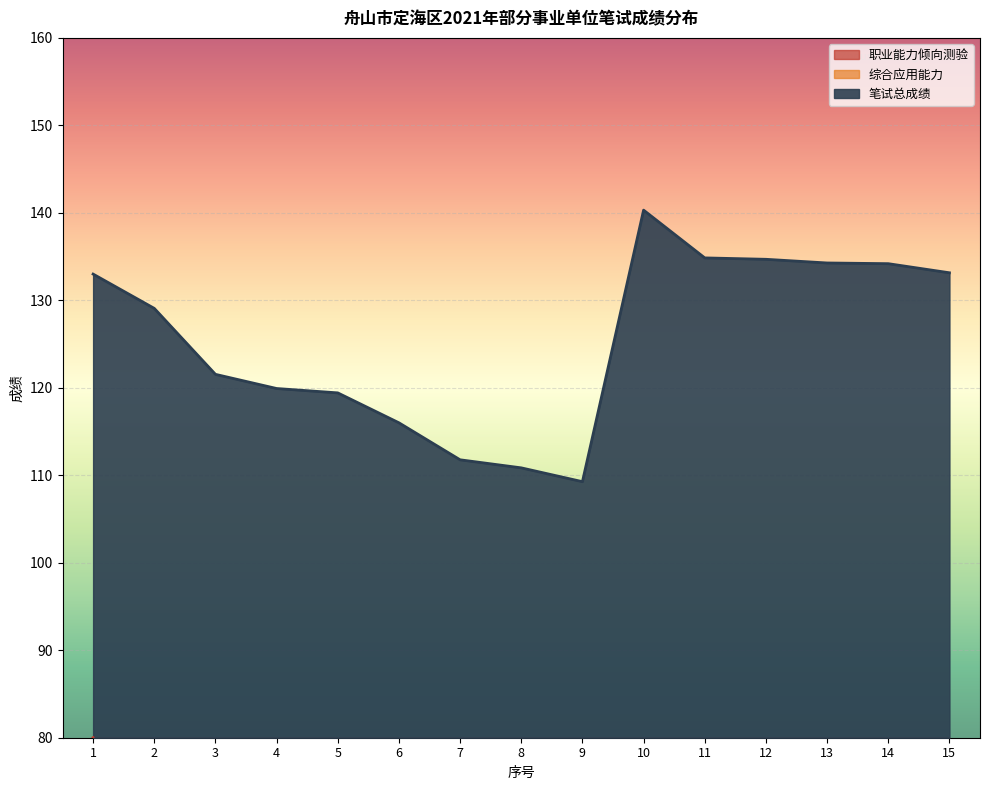

Which has a higher value, 5 or 1?

1